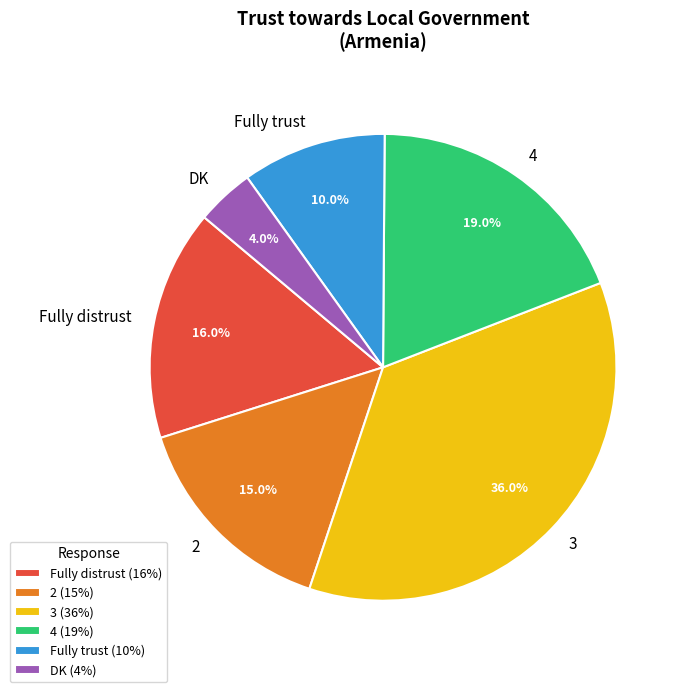

Is it true that Fully distrust is 7% of the pie?

False